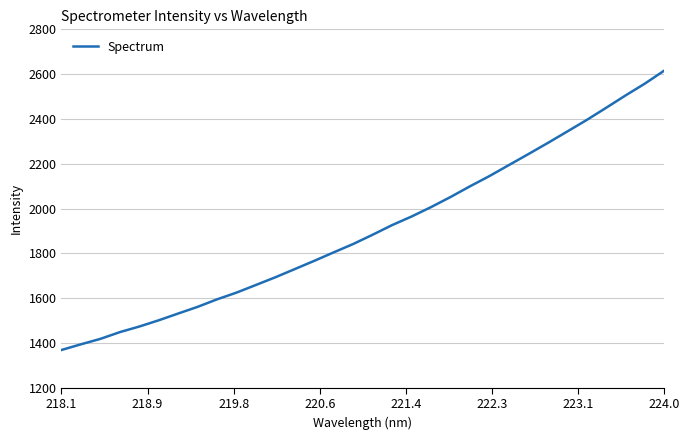

What is the difference between the maximum and minimum values?

1247.4